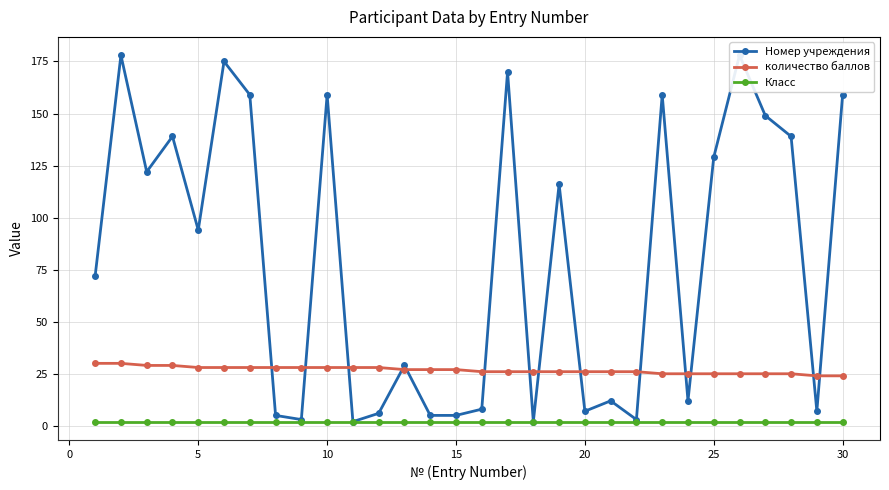

Is it true that Класс equals 2 at 5?

True